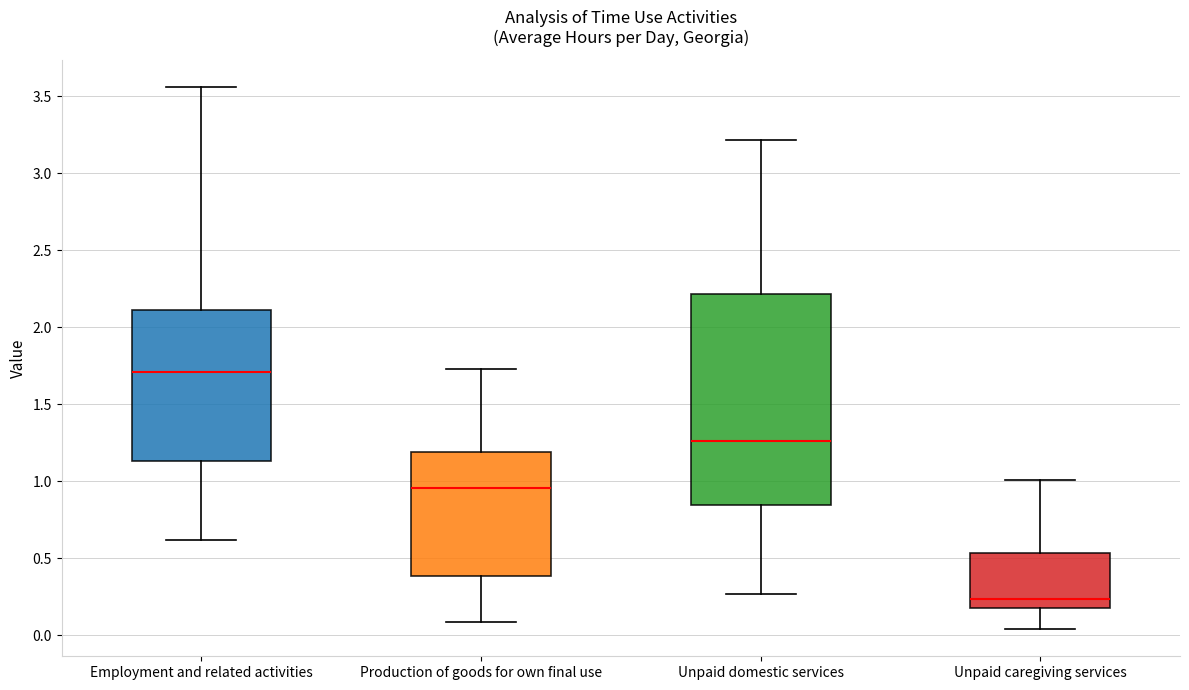

Reading left to right, transcribe this box plot: for each box, give where its median line is, the range the box spans, and where its two whiskers end, as read against the y-axis. The values are not printed on the chart, so give them approximately, as read against the axis.

Employment and related activities: median 1.70, box 1.15 to 2.10, whiskers 0.60 to 3.55
Production of goods for own final use: median 0.95, box 0.40 to 1.20, whiskers 0.10 to 1.75
Unpaid domestic services: median 1.25, box 0.85 to 2.20, whiskers 0.25 to 3.20
Unpaid caregiving services: median 0.25, box 0.20 to 0.55, whiskers 0.05 to 1.00